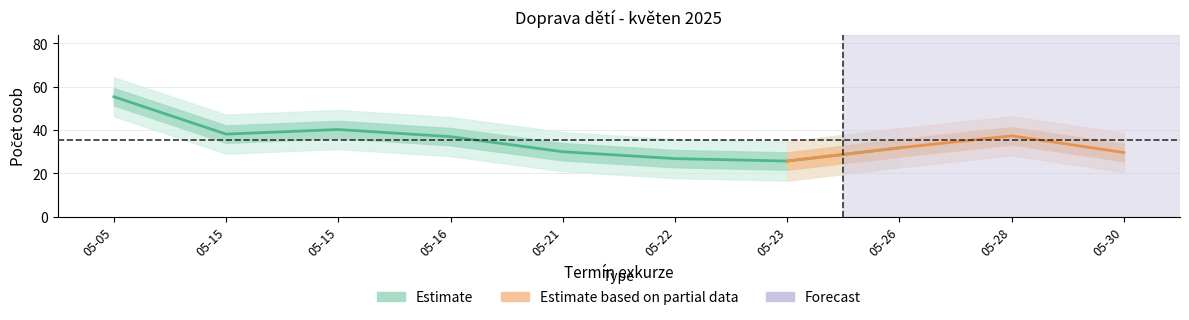

Which label corresponds to the largest value in the chart?

2025-05-05